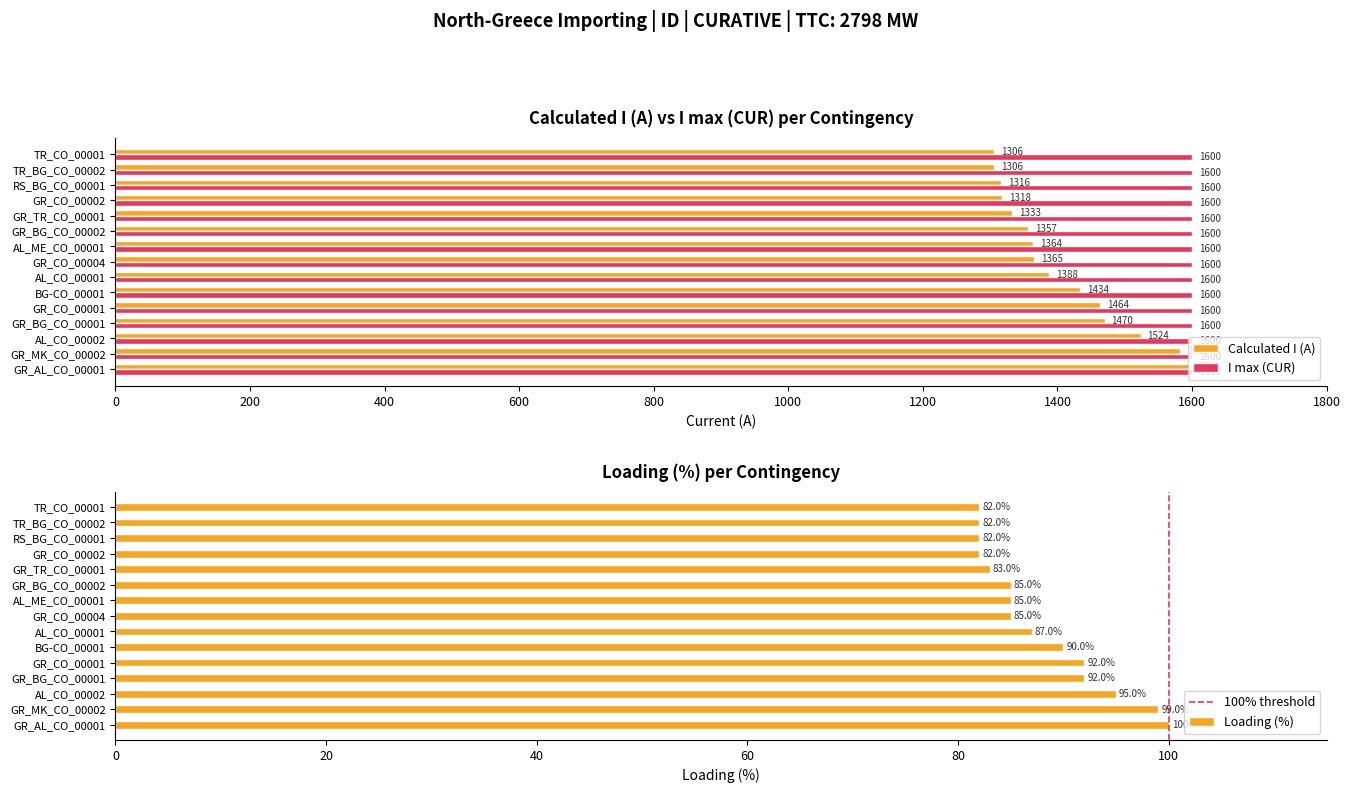

Rank the categories by Calculated I (A) value from lowest to highest.

TR_BG_CO_00002, TR_CO_00001, RS_BG_CO_00001, GR_CO_00002, GR_TR_CO_00001, GR_BG_CO_00002, AL_ME_CO_00001, GR_CO_00004, AL_CO_00001, BG-CO_00001, GR_CO_00001, GR_BG_CO_00001, AL_CO_00002, GR_MK_CO_00002, GR_AL_CO_00001